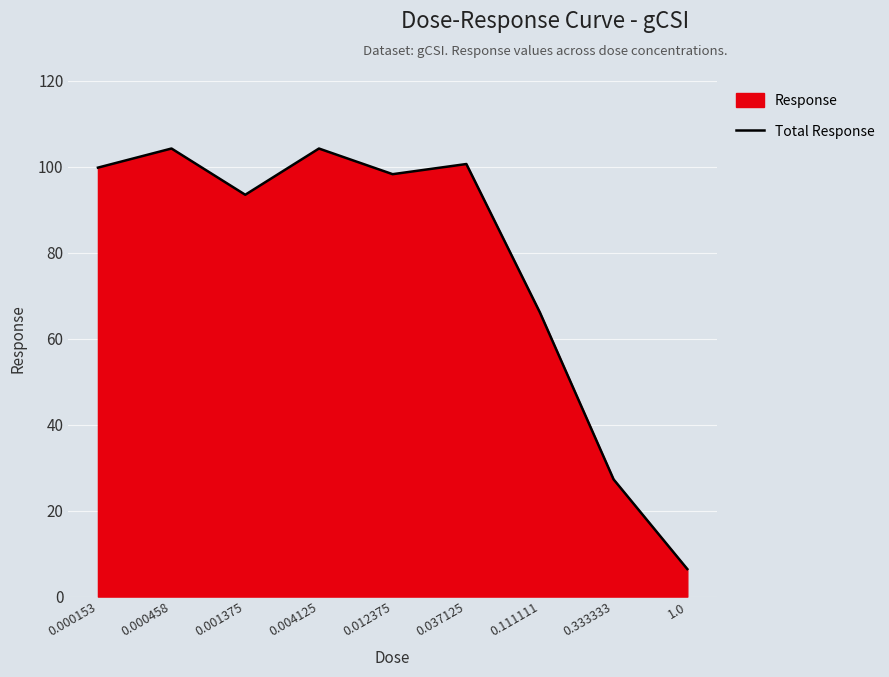

At which label does the data first exceed 98?

0.000153